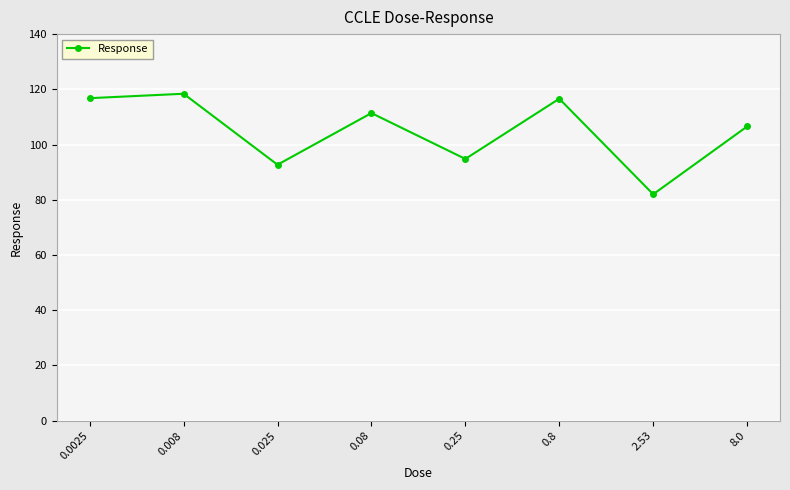

What is the difference between the second highest and second lowest values?

24.1